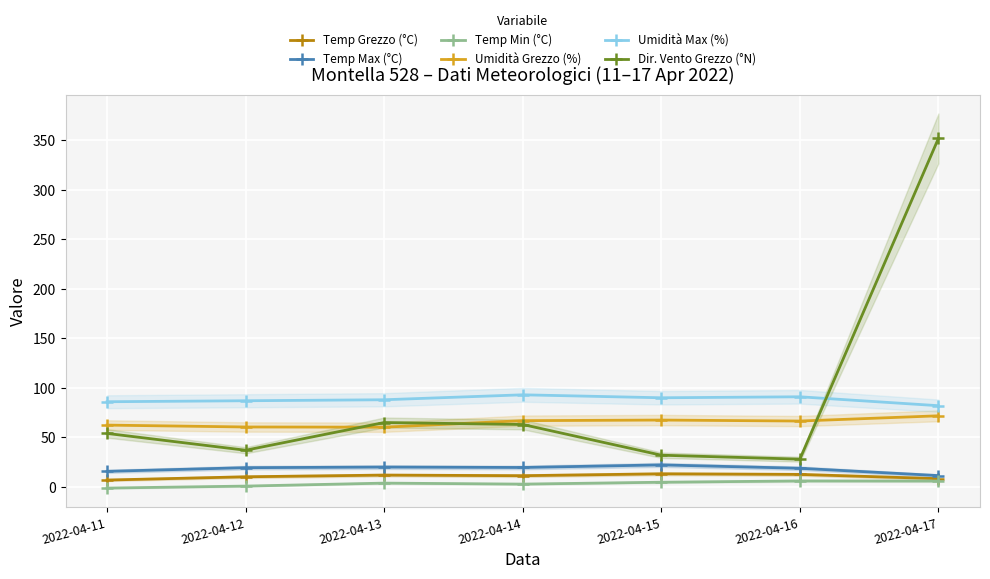

Which category has the highest value in the Umidità Grezzo (%) series?

2022-04-17